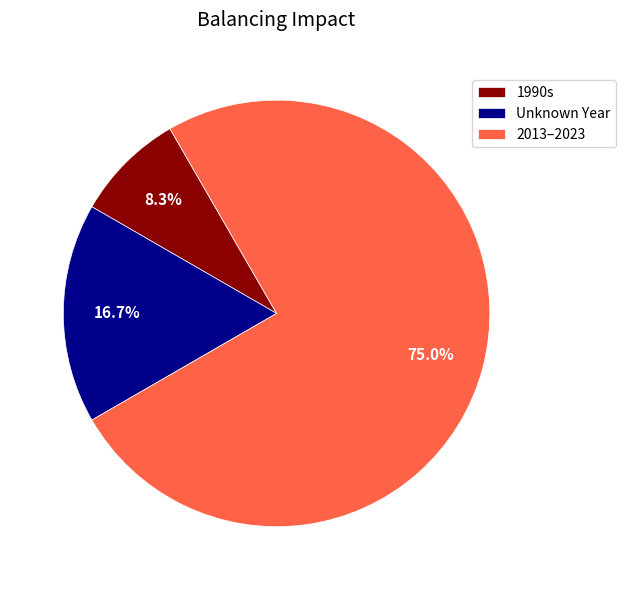

Which category has the biggest portion of the pie?

2013–2023